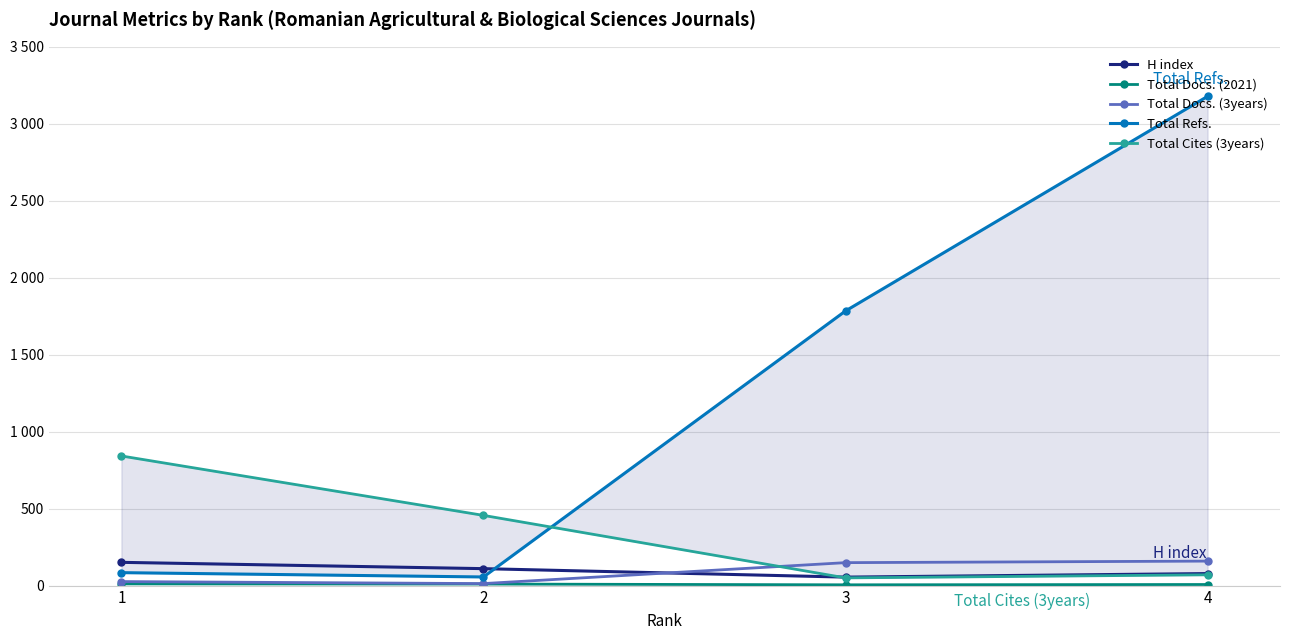

Does the chart display data point markers on the line(s)?

Yes